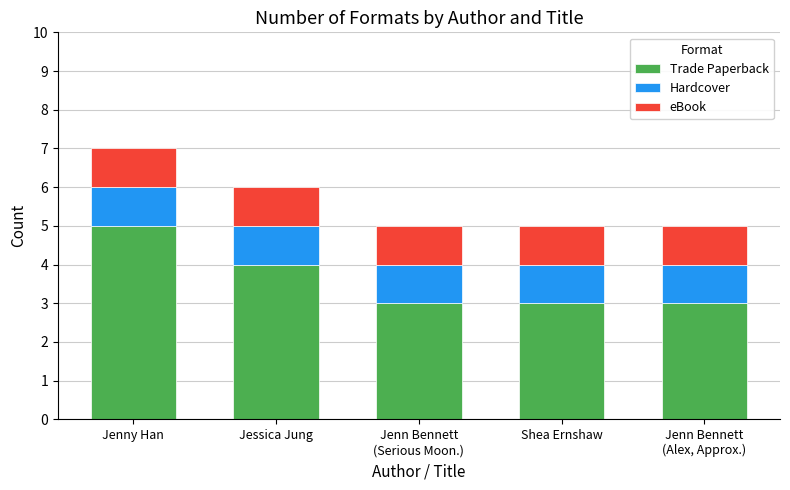

What is the sum of the Trade Paperback values at Jenn Bennett
(Alex, Approx.) and Jenn Bennett
(Serious Moon.)?

6